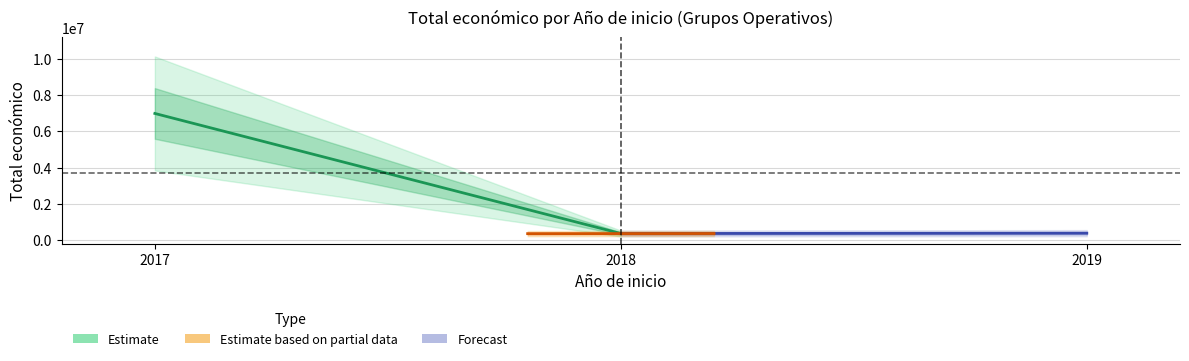

How many interior local valleys (lower than both neighbors) does the data have?

1